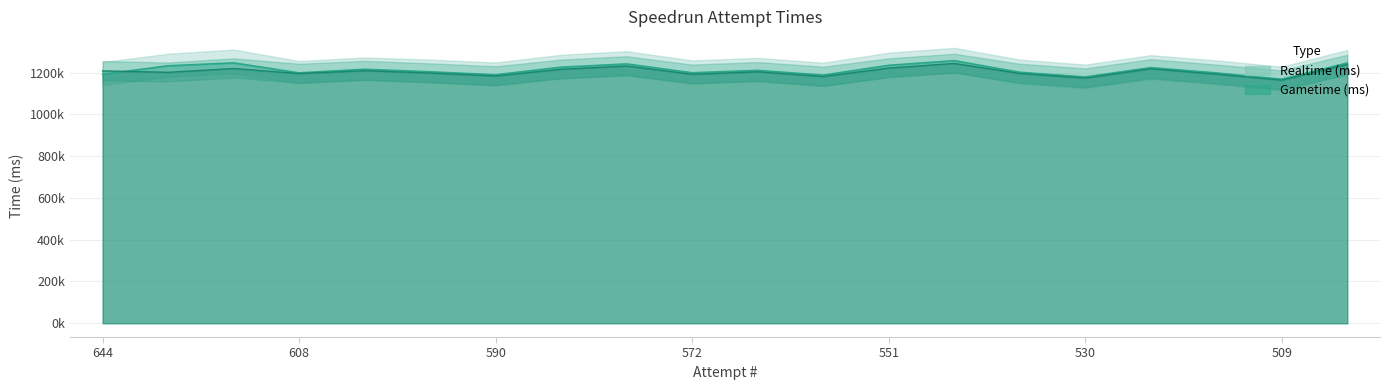

Reading left to right, list all the values displayed in this chart.

Realtime (ms): 644=1191326	621=1232356	612=1246257	608=1198234	601=1215678	597=1203456	590=1189345	585=1225678	578=1241234	572=1198765	565=1210234	558=1187654	551=1234567	544=1256789	537=1201234	530=1178905	523=1223456	516=1198234	509=1167890	502=1245678
Gametime (ms): 644=1207845	621=1201110	612=1219185	608=1195234	601=1208765	597=1197654	590=1183456	585=1215678	578=1231234	572=1191765	565=1203456	558=1181234	551=1221345	544=1243456	537=1195678	530=1173456	523=1217890	516=1192345	509=1163456	502=1238901